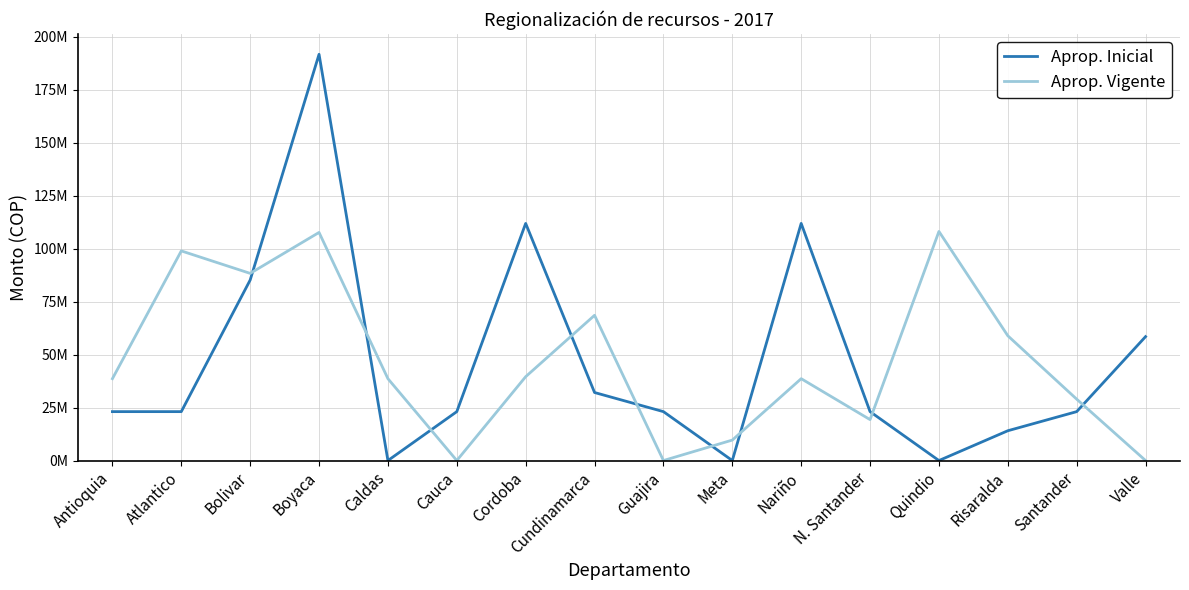

Between Cauca and Risaralda, which series saw the biggest shift?

Aprop. Vigente